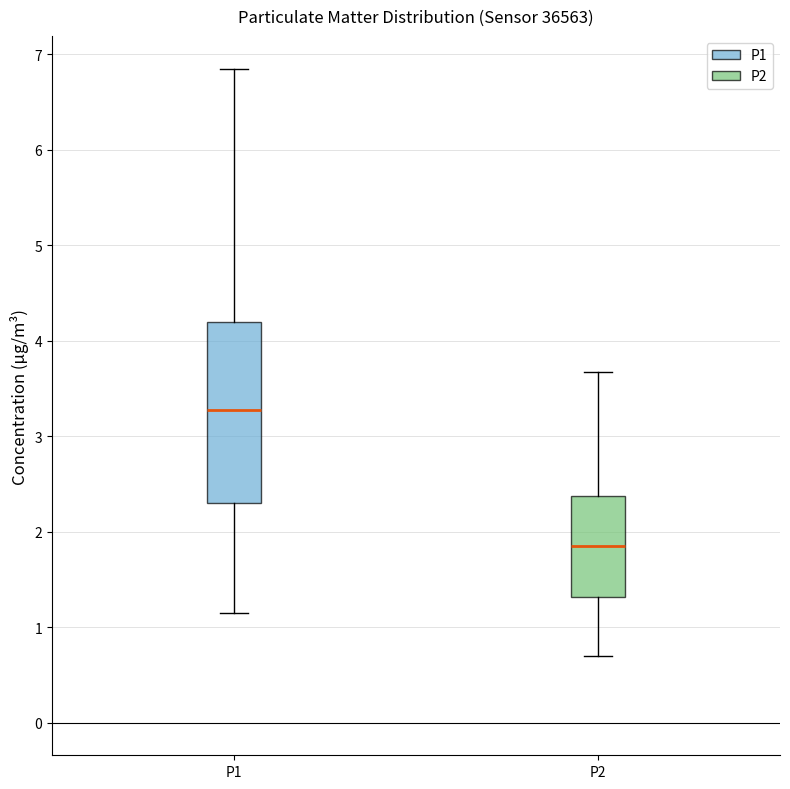

Reading left to right, transcribe this box plot: for each box, give where its median line is, the range the box spans, and where its two whiskers end, as read against the y-axis. The values are not printed on the chart, so give them approximately, as read against the axis.

P1: median 3.3, box 2.3 to 4.2, whiskers 1.2 to 6.9
P2: median 1.9, box 1.3 to 2.4, whiskers 0.7 to 3.7